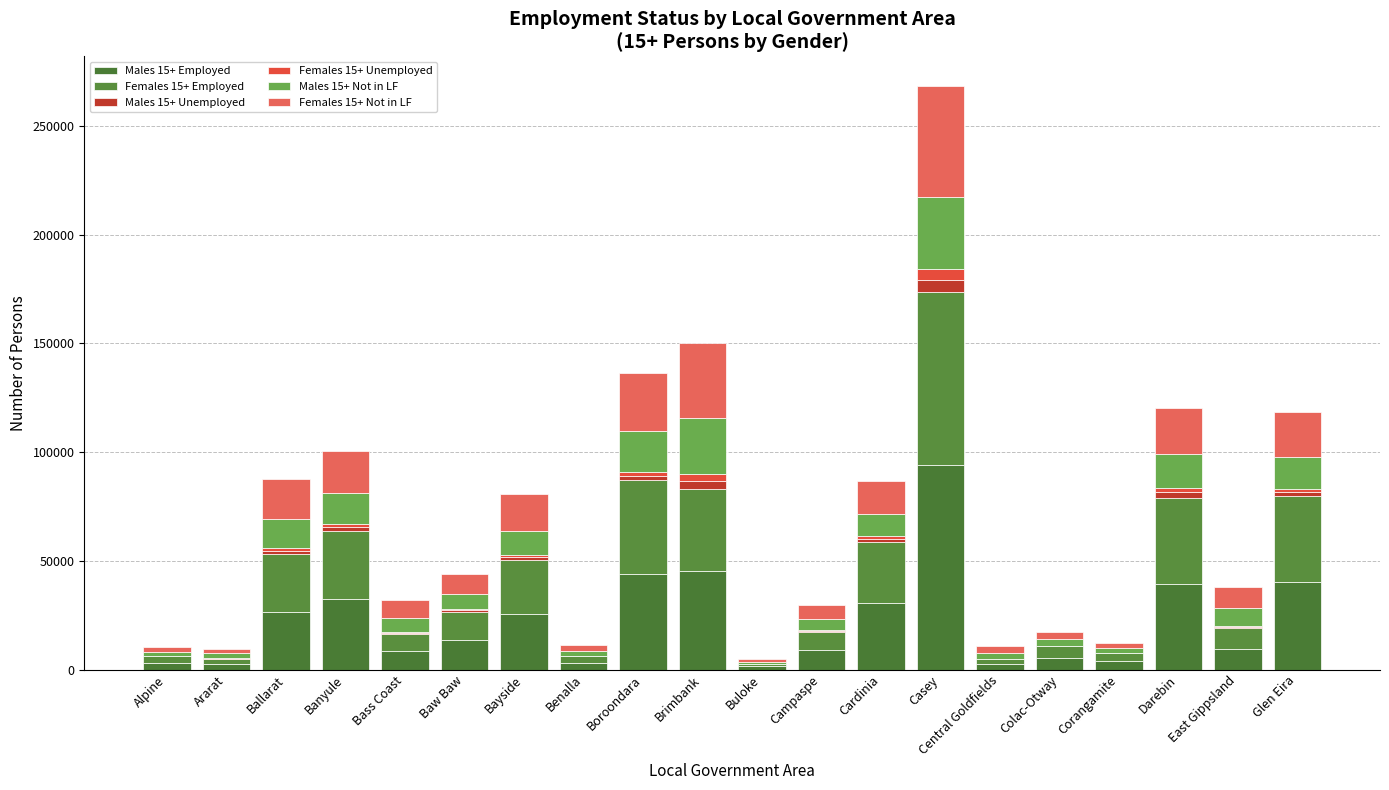

What are all the series names shown in the legend?

Males 15+ Employed, Females 15+ Employed, Males 15+ Unemployed, Females 15+ Unemployed, Males 15+ Not in LF, Females 15+ Not in LF